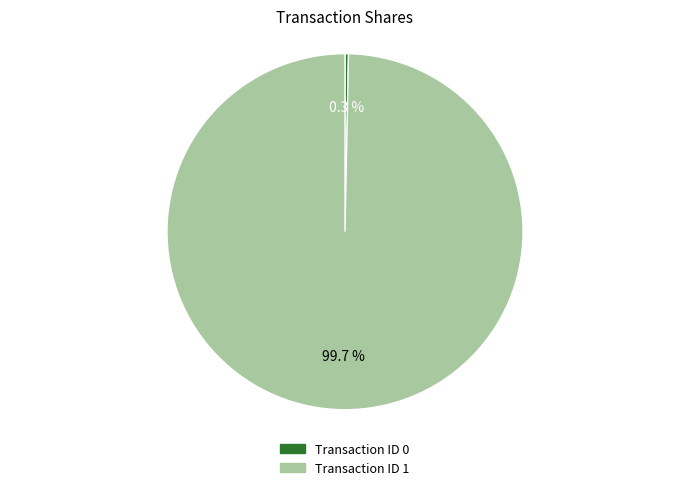

How many slices are in this pie chart?

2